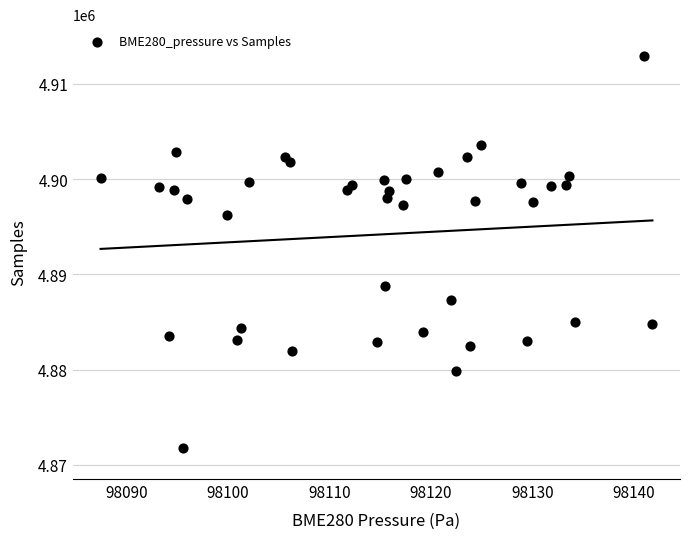

What is the range of Y values (max minus min)?

41150